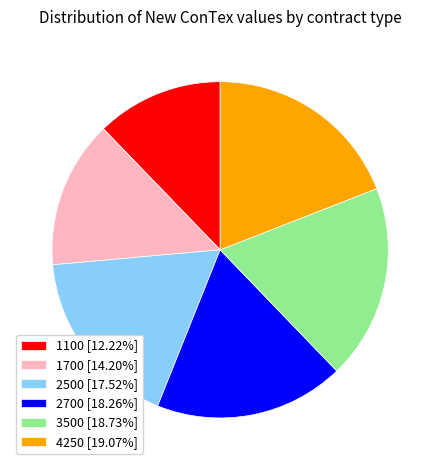

How many segments does this pie chart have?

6